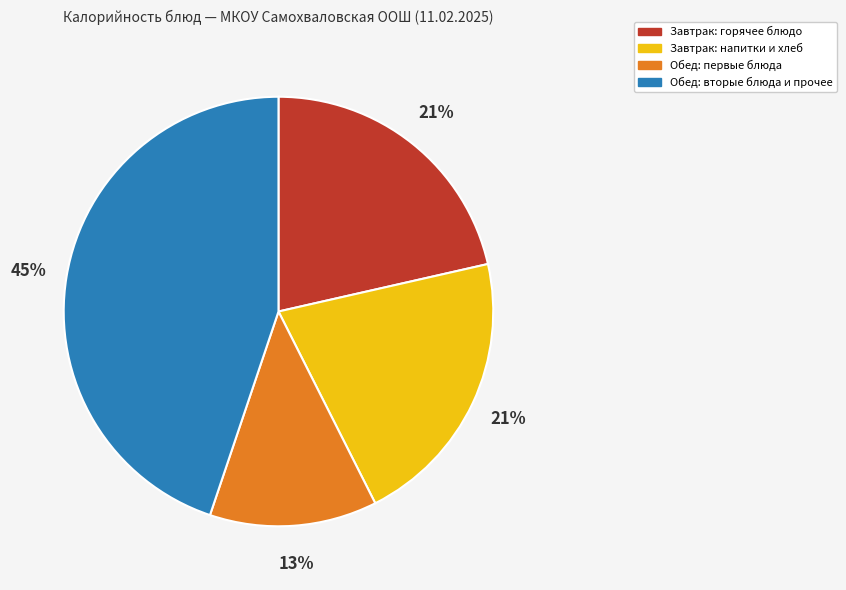

Does any single category account for the majority?

No